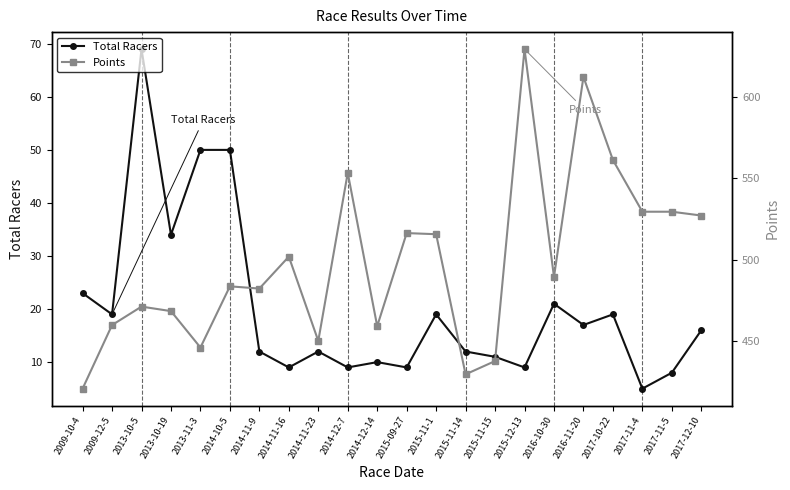

True or false: Total Racers and Points cross at least once.

False